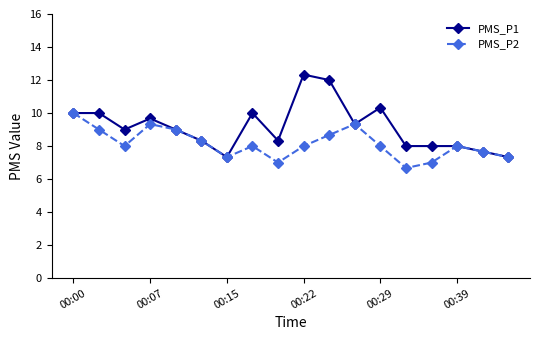

Which series has the widest spread of values?

PMS_P1